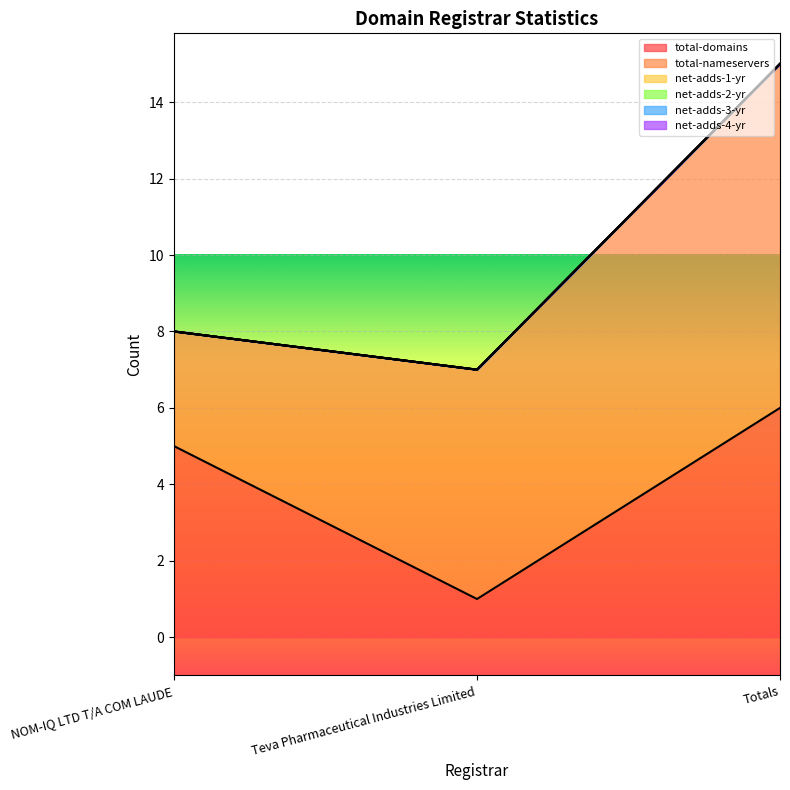

Does the chart display data point markers on the line(s)?

No